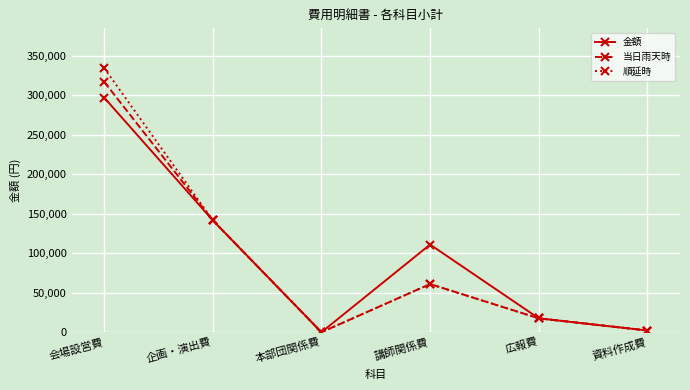

How many lines are shown in the chart?

3